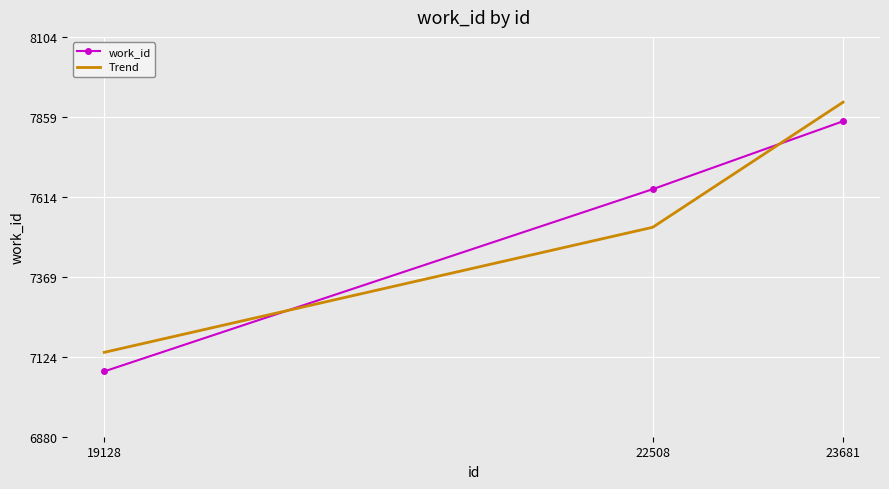

Reading left to right, transcribe all the data shown in this chart.

work_id: 7080.0	7638.0	7846.0
Trend: 7138.3	7521.3	7904.3